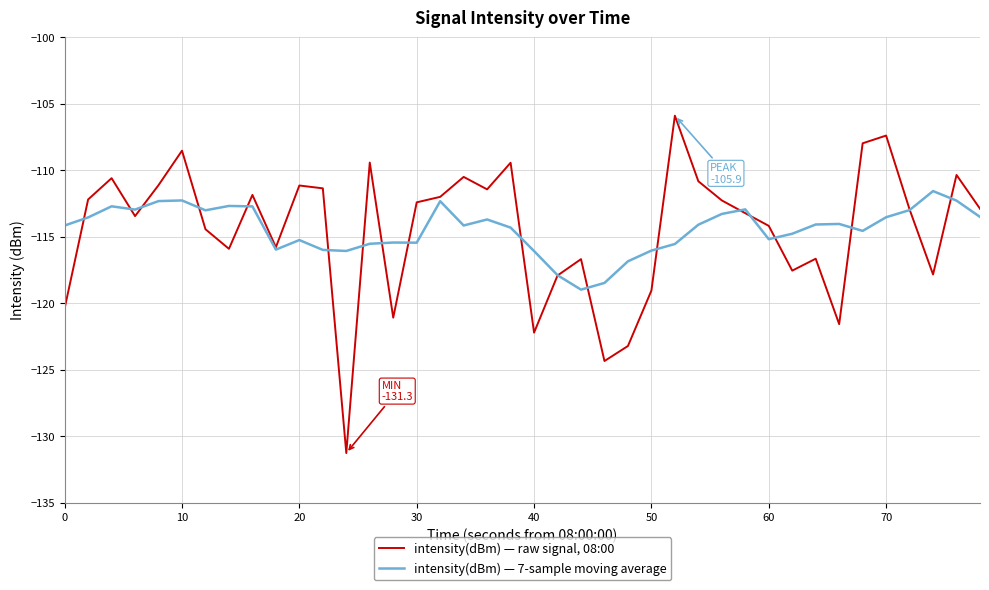

Which series has the largest range (max minus min)?

intensity(dBm) — raw signal, 08:00